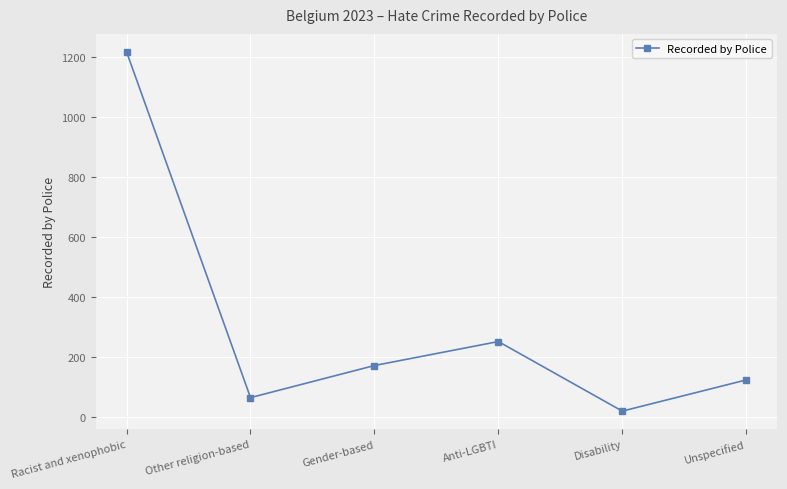

What is the change in value from Gender-based to Disability?

-152